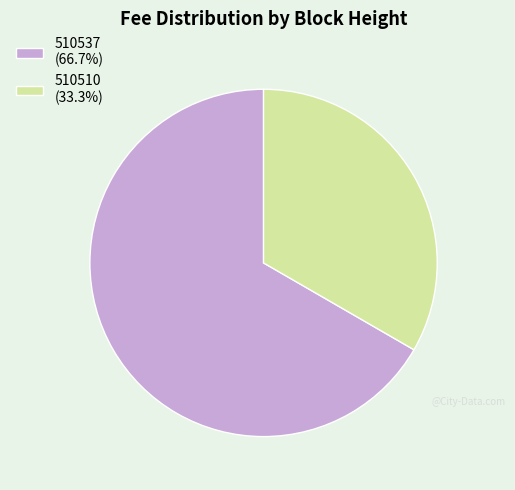

Is the sum of 510510 (33.3%) and 510537 (66.7%) greater than half?

Yes